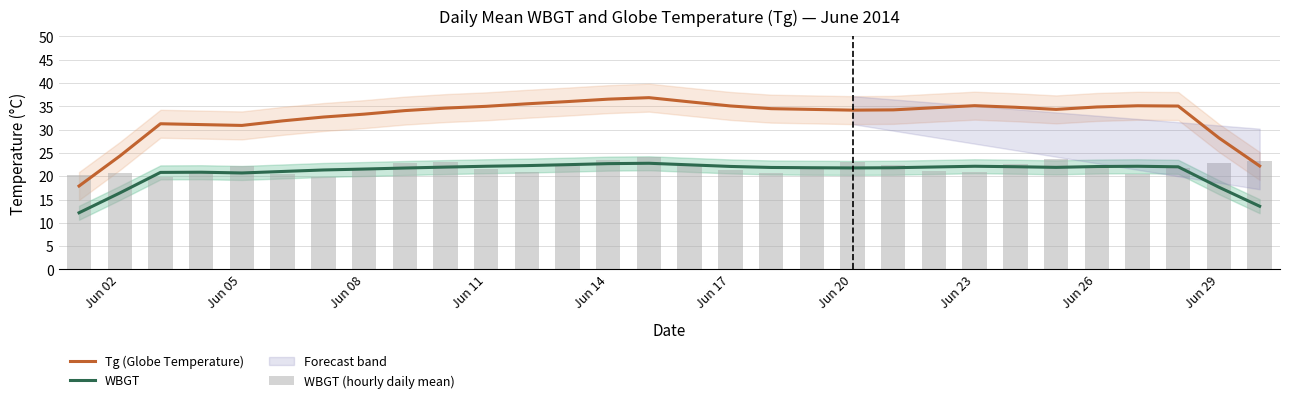

The Tg (Globe Temperature) series shows 54.4 at Jun 14. True or false?

False